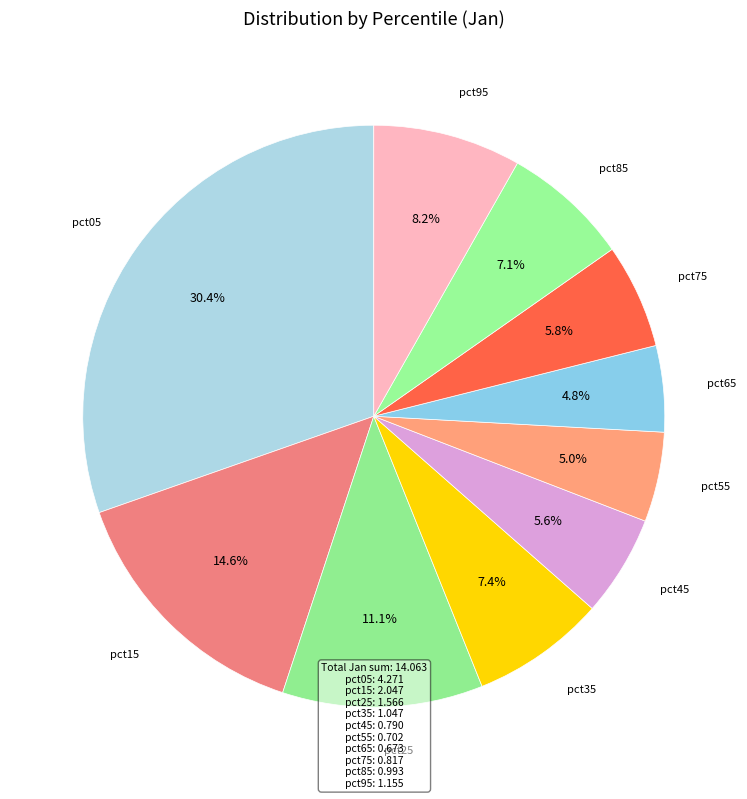

Count the number of slices in the pie.

10